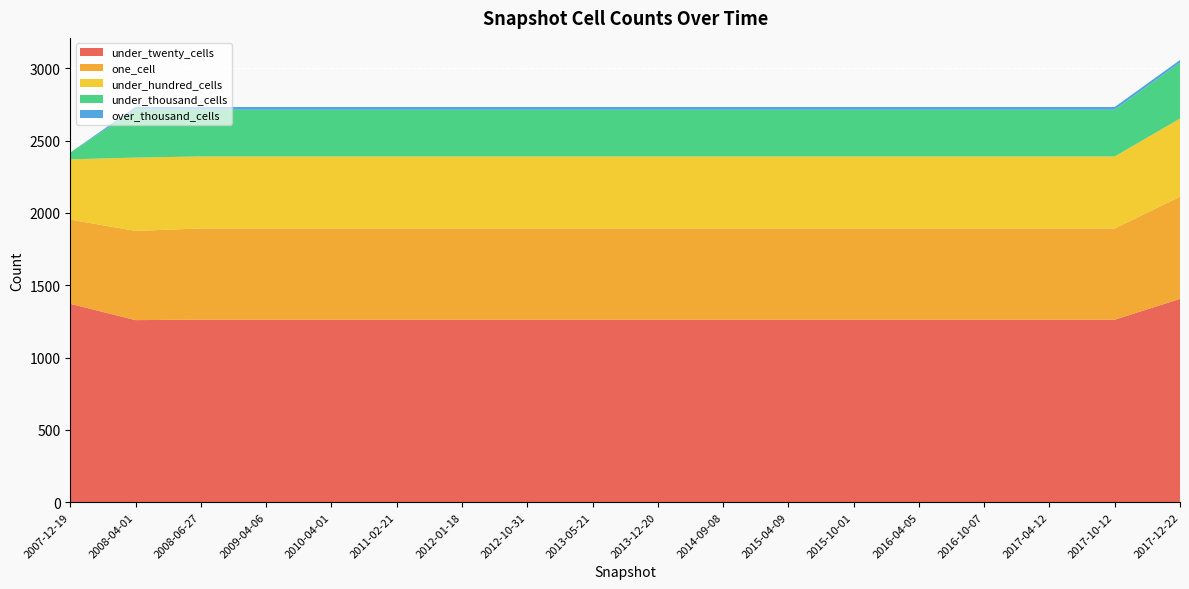

Reading left to right, transcribe all the data shown in this chart.

under_twenty_cells: 2007-12-19=1372	2008-04-01=1259	2008-06-27=1262	2009-04-06=1262	2010-04-01=1262	2011-02-21=1262	2012-01-18=1262	2012-10-31=1262	2013-05-21=1262	2013-12-20=1262	2014-09-08=1262	2015-04-09=1262	2015-10-01=1262	2016-04-05=1262	2016-10-07=1262	2017-04-12=1262	2017-10-12=1262	2017-12-22=1406
one_cell: 2007-12-19=582	2008-04-01=617	2008-06-27=631	2009-04-06=631	2010-04-01=631	2011-02-21=631	2012-01-18=631	2012-10-31=631	2013-05-21=631	2013-12-20=631	2014-09-08=631	2015-04-09=631	2015-10-01=631	2016-04-05=631	2016-10-07=631	2017-04-12=631	2017-10-12=631	2017-12-22=706
under_hundred_cells: 2007-12-19=417	2008-04-01=507	2008-06-27=498	2009-04-06=498	2010-04-01=498	2011-02-21=498	2012-01-18=498	2012-10-31=498	2013-05-21=498	2013-12-20=498	2014-09-08=498	2015-04-09=498	2015-10-01=498	2016-04-05=498	2016-10-07=498	2017-04-12=498	2017-10-12=498	2017-12-22=541
under_thousand_cells: 2007-12-19=47	2008-04-01=331	2008-06-27=323	2009-04-06=323	2010-04-01=323	2011-02-21=323	2012-01-18=323	2012-10-31=323	2013-05-21=323	2013-12-20=323	2014-09-08=323	2015-04-09=323	2015-10-01=323	2016-04-05=323	2016-10-07=323	2017-04-12=323	2017-10-12=323	2017-12-22=386
over_thousand_cells: 2007-12-19=0	2008-04-01=19	2008-06-27=19	2009-04-06=19	2010-04-01=19	2011-02-21=19	2012-01-18=19	2012-10-31=19	2013-05-21=19	2013-12-20=19	2014-09-08=19	2015-04-09=19	2015-10-01=19	2016-04-05=19	2016-10-07=19	2017-04-12=19	2017-10-12=19	2017-12-22=19